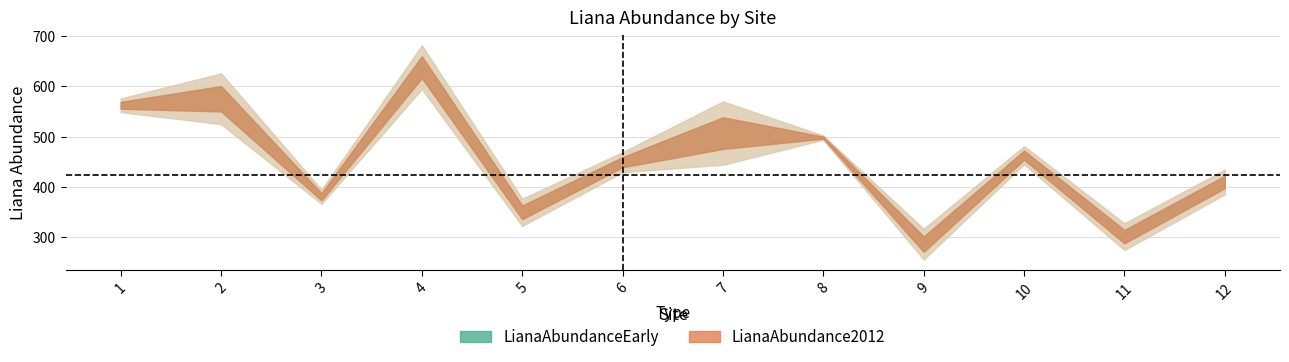

What is the approximate value of LianaAbundanceEarly at 8, to the nearest 5?

495